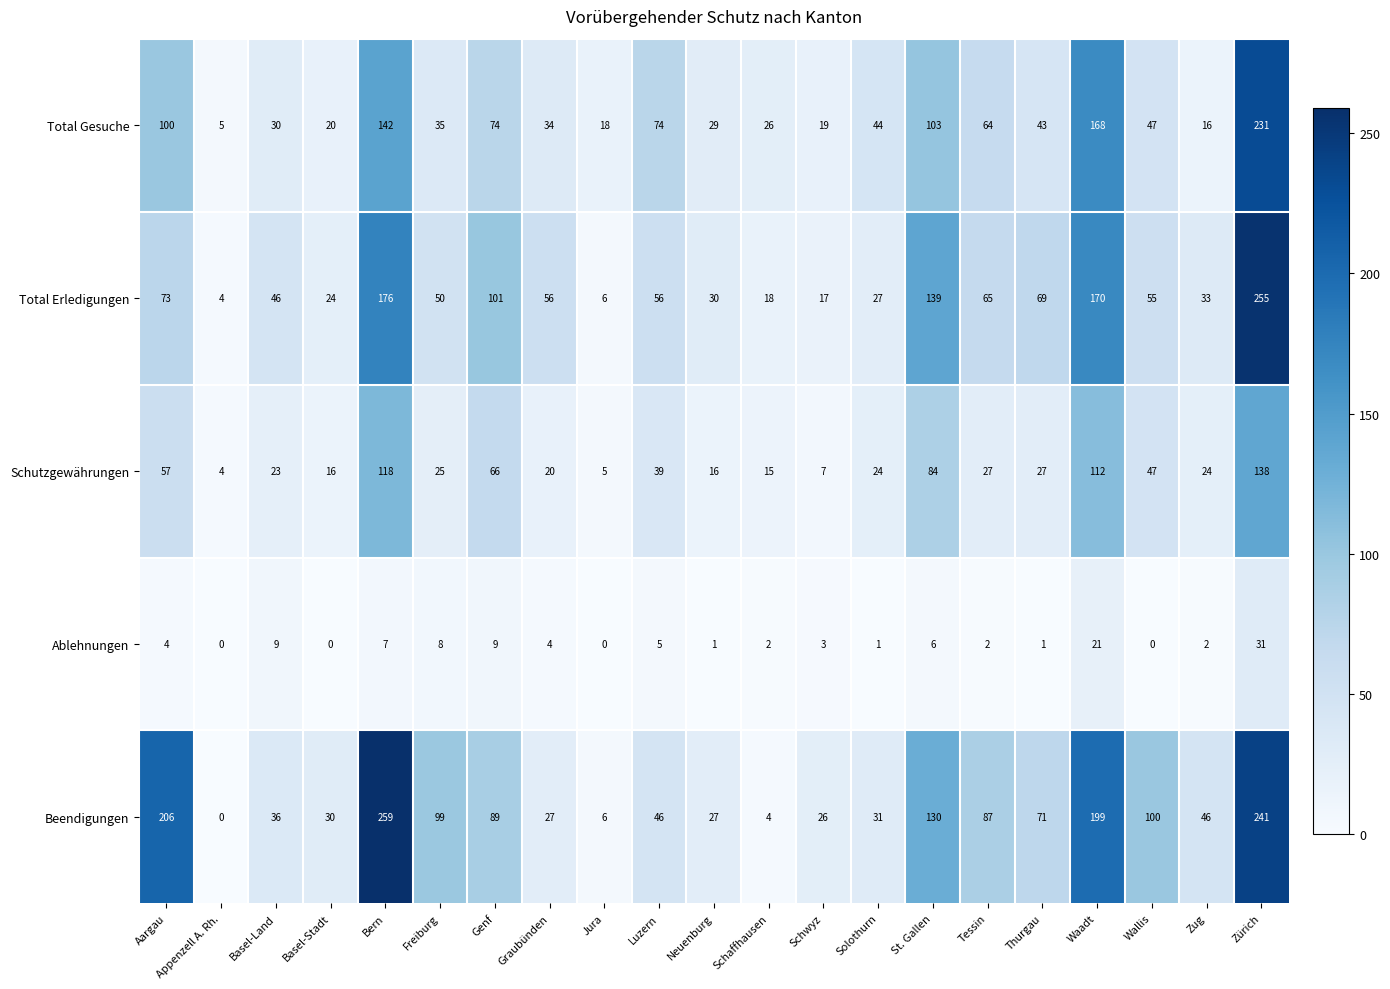

Which series has the largest total across all categories?

Beendigungen